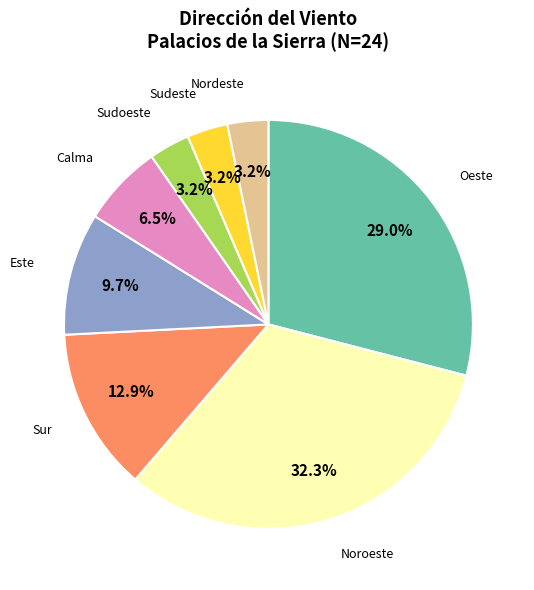

What percentage do Este and Nordeste together represent?

12.9%